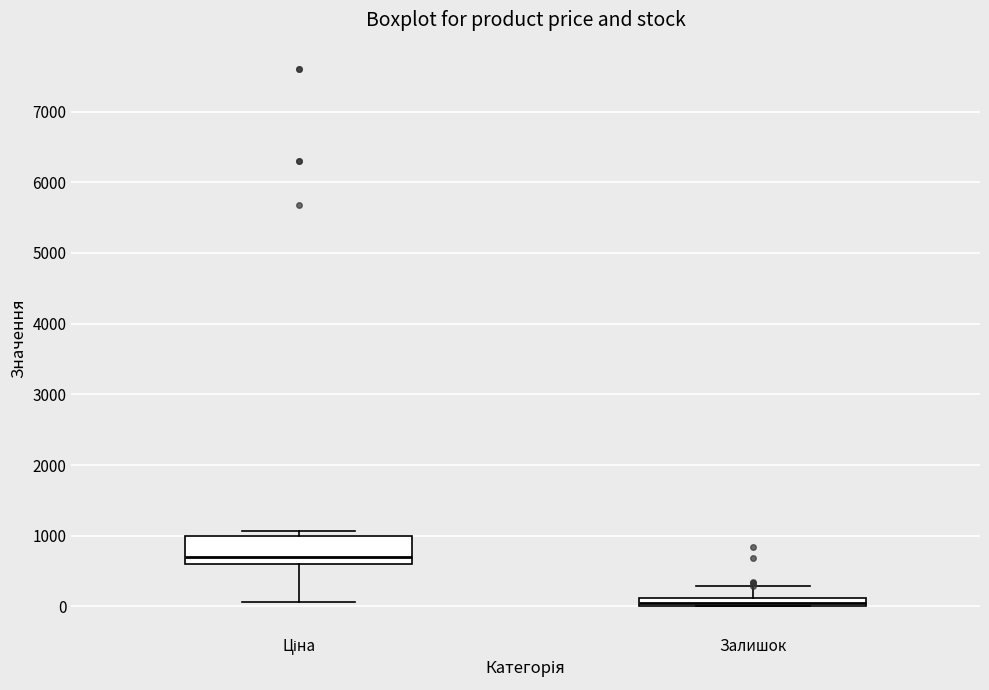

Where is the lower edge of the box for Залишок on the y-axis? The values are not printed on the chart, so give them approximately, as read against the axis.

0